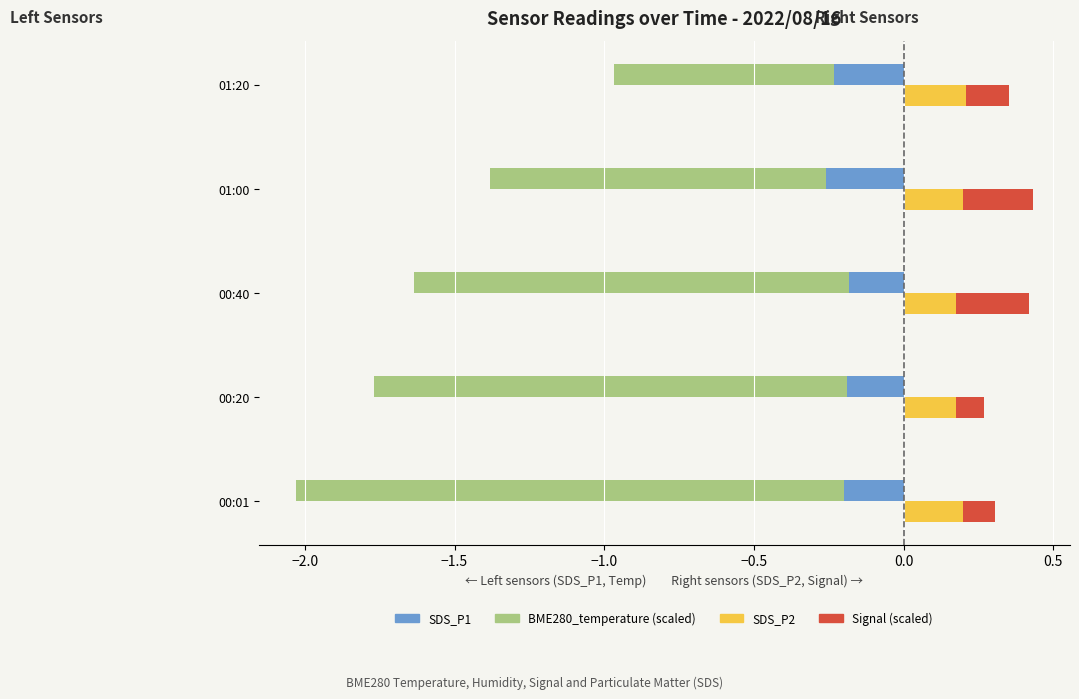

What is the minimum value for Signal (scaled)?

0.1